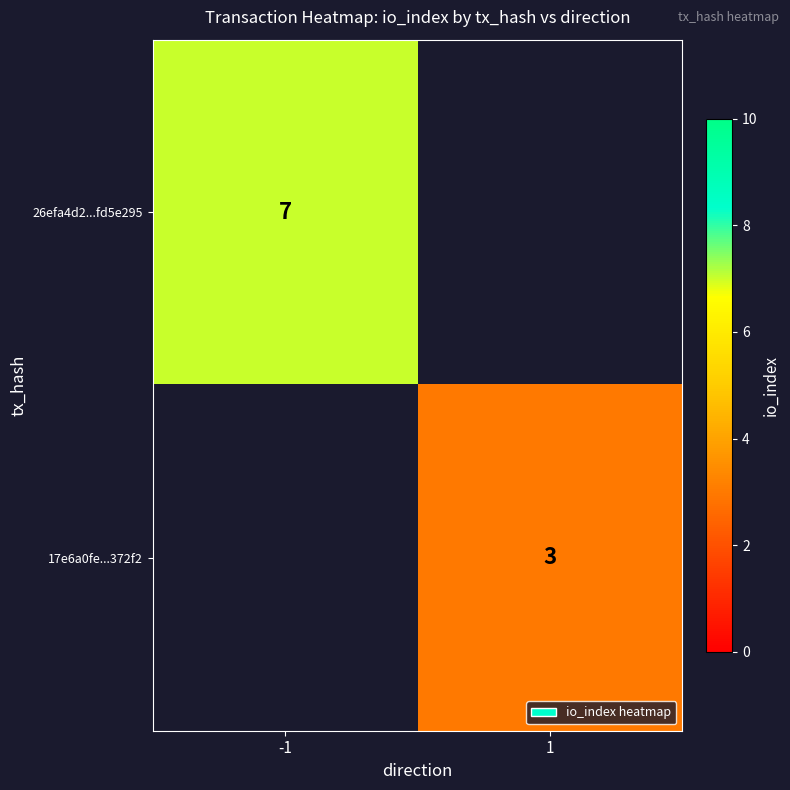

The value of 17e6a0fe...372f2 at 1 is 3. True or false?

True